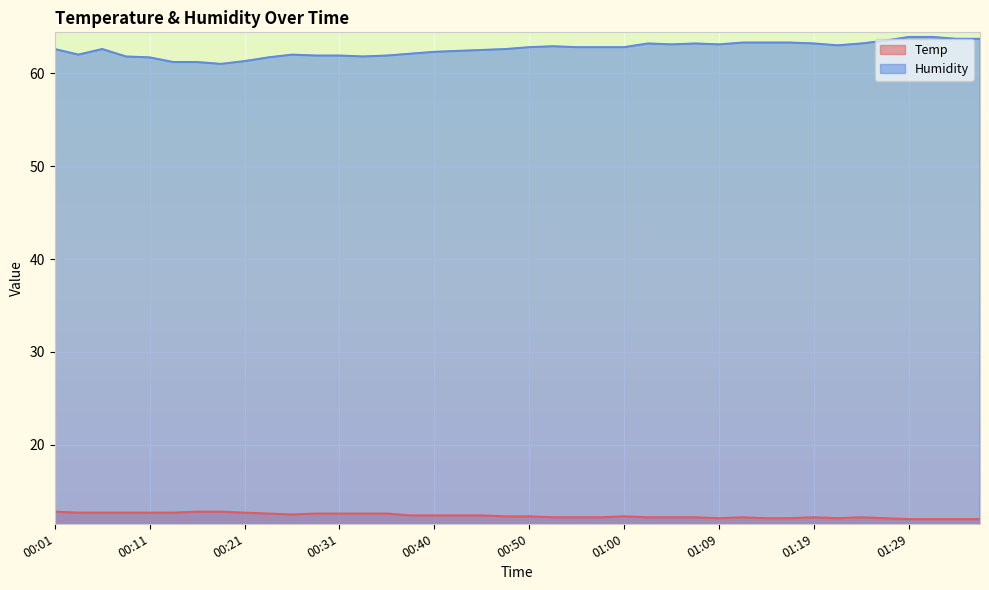

At which category is the sum across all series the highest?

01:29